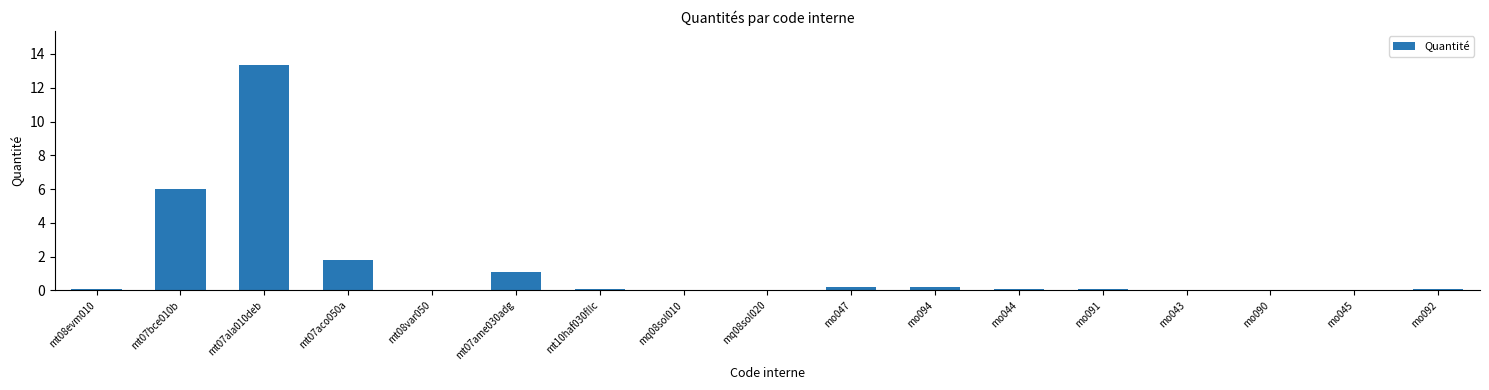

The chart shows a value of 0.0 at mo090. True or false?

True